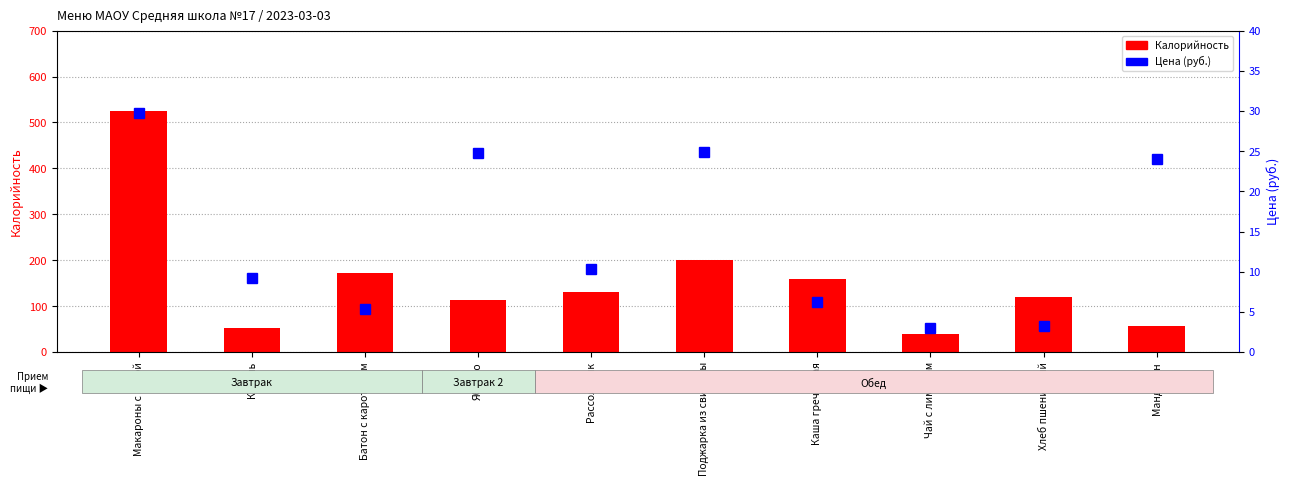

What is the value of the Цена (руб.) bar at the 7th from the left?

6.2